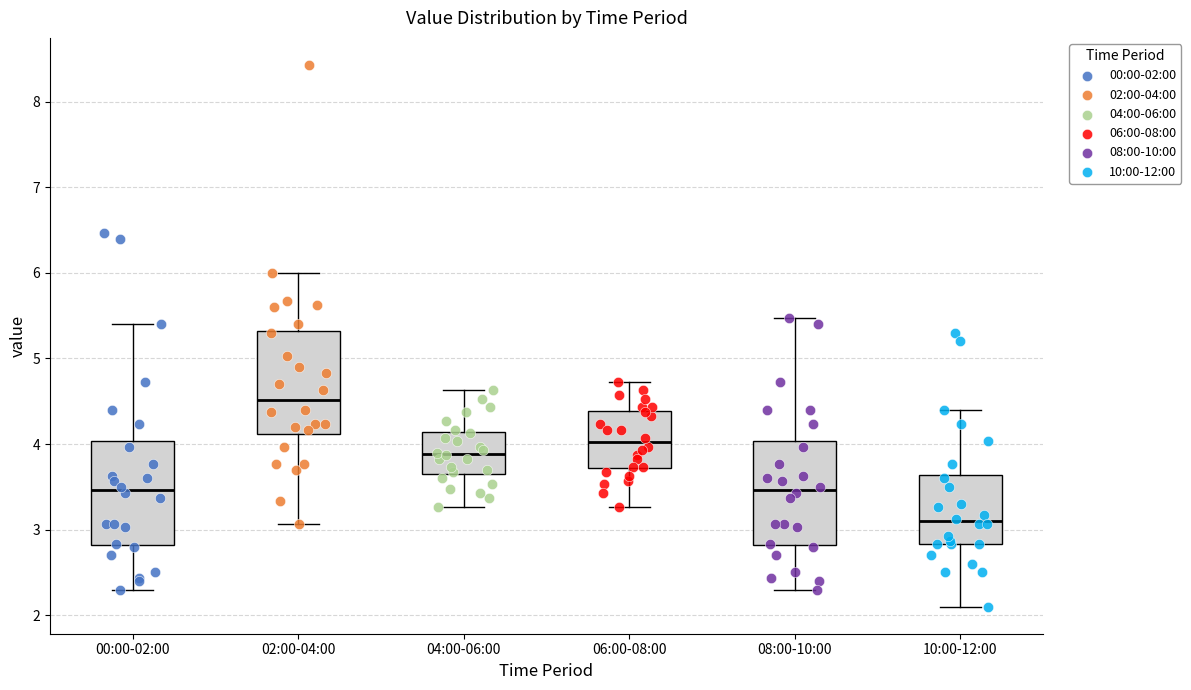

Which box's median line is the lowest?

10:00-12:00